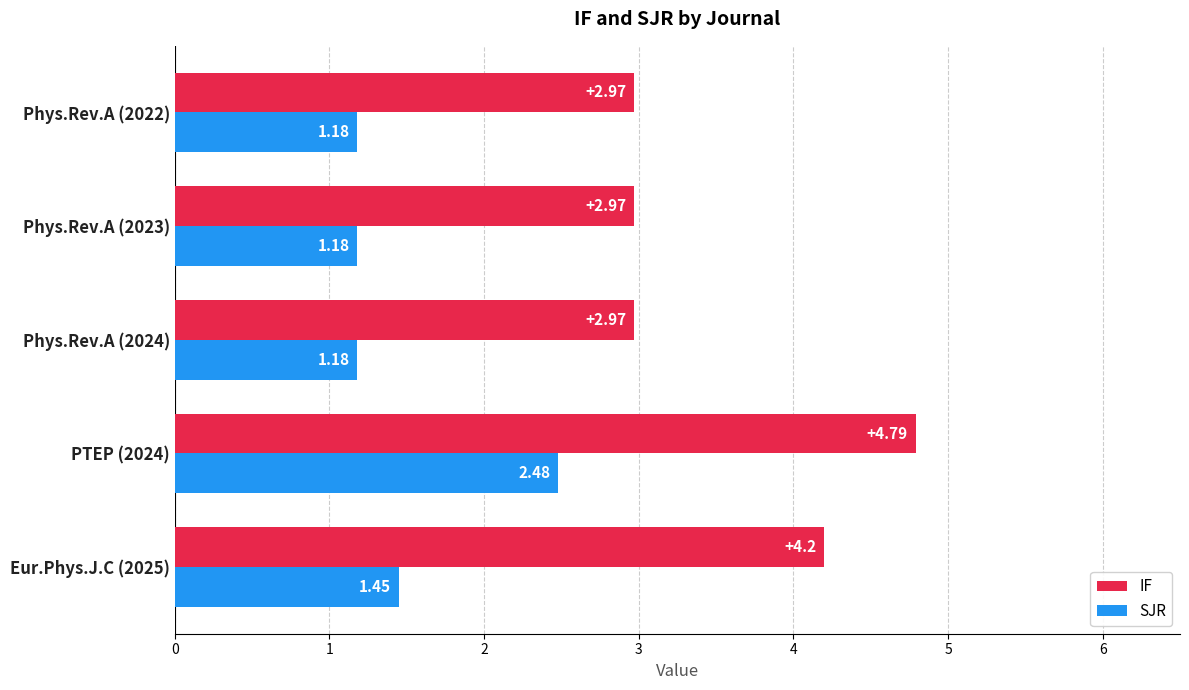

Which series has the largest range (max minus min)?

IF